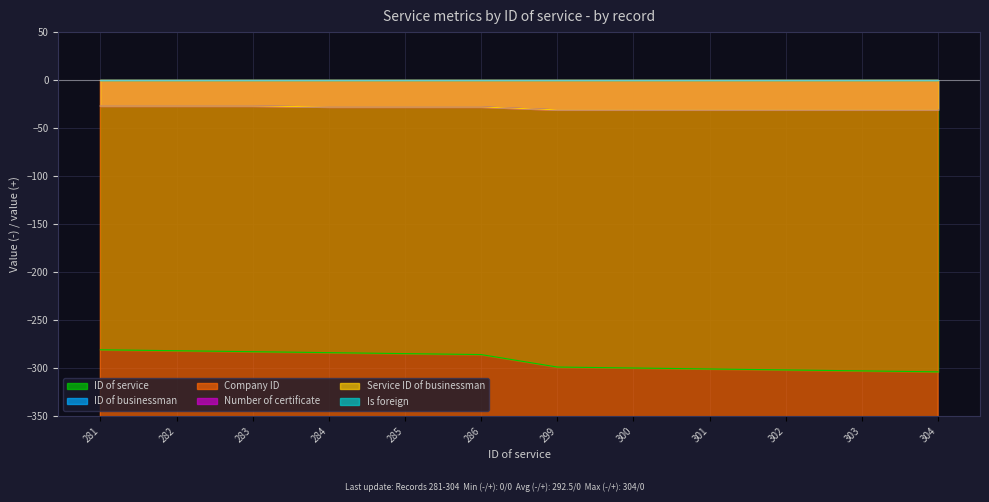

Where does the Service ID of businessman series first go above -28?

281